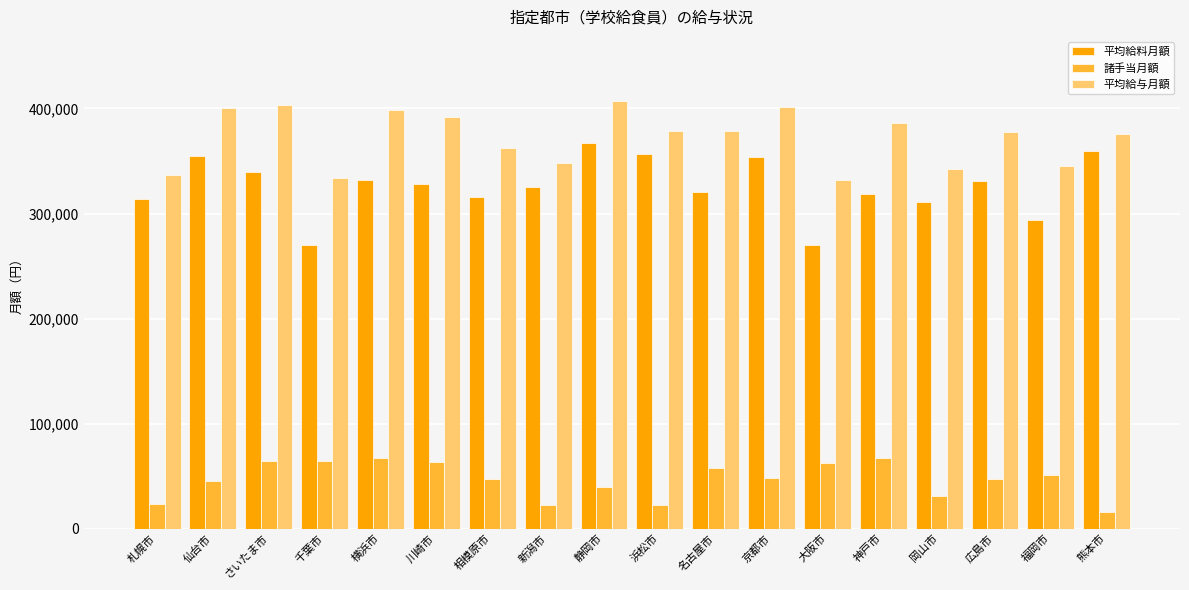

List the series in order of their peak value, highest first.

平均給与月額, 平均給料月額, 諸手当月額